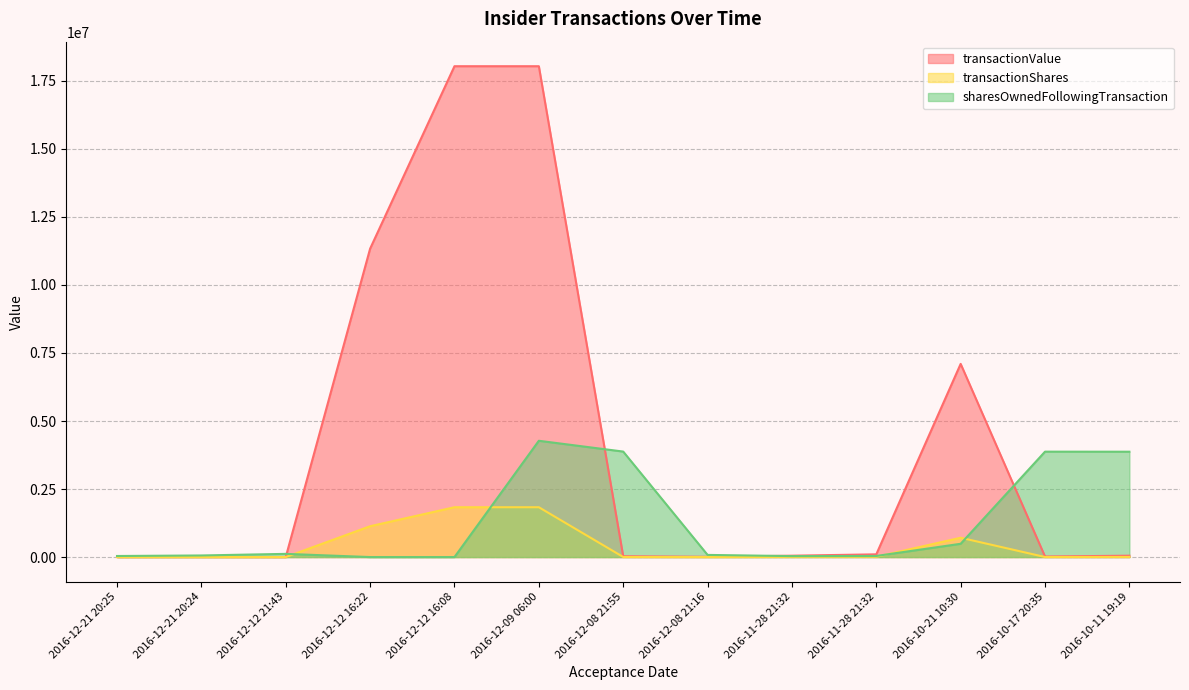

Read the transactionShares value at 2016-12-21 20:24.

200